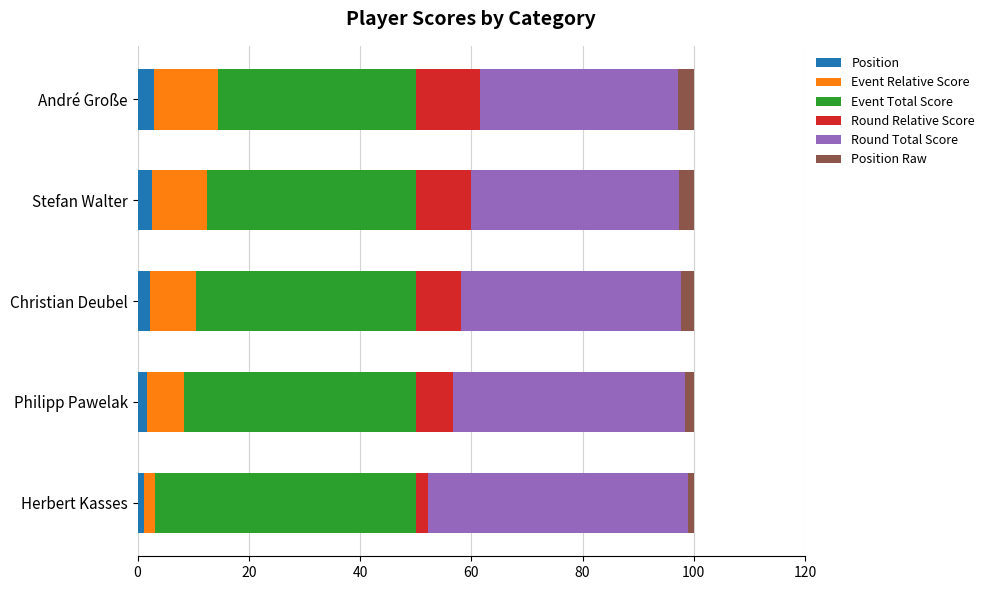

What is the total value across all series at Stefan Walter?

100.0